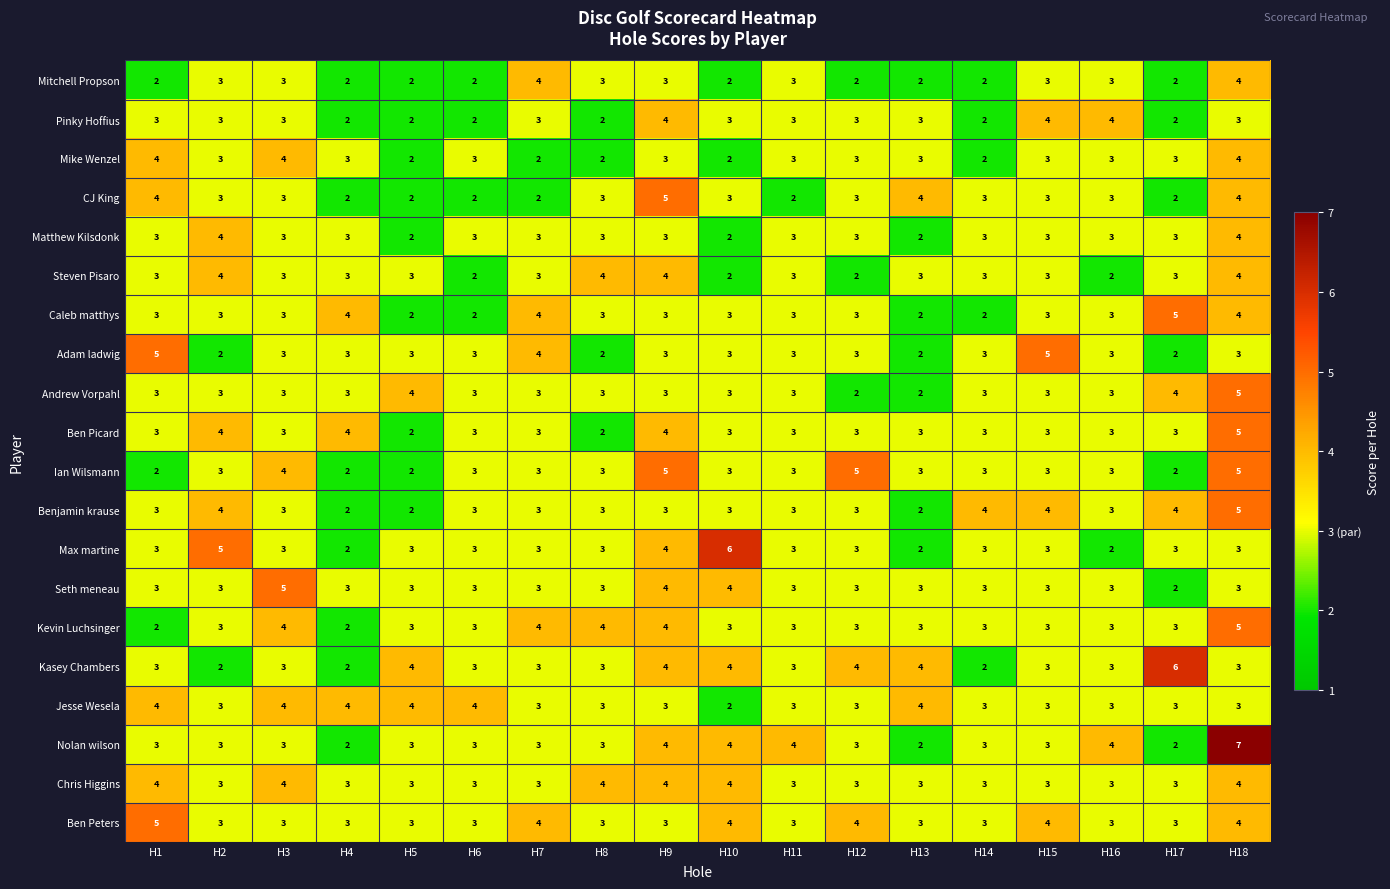

How many values in the Benjamin krause series are below 3?

3